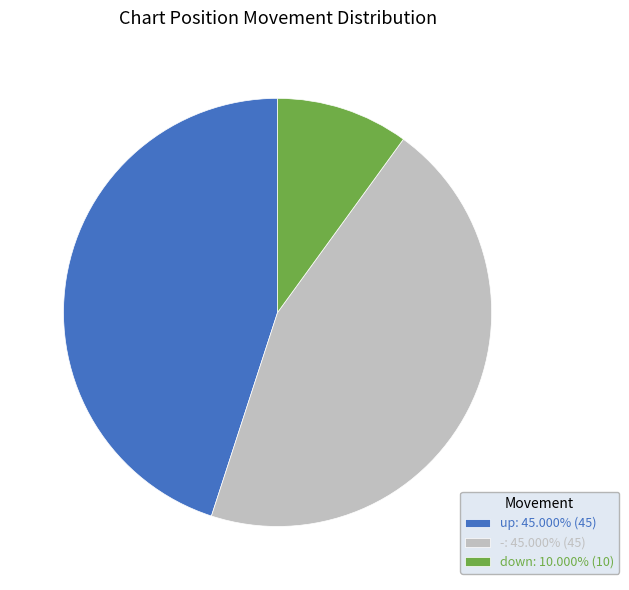

Is there a majority slice in this chart?

No